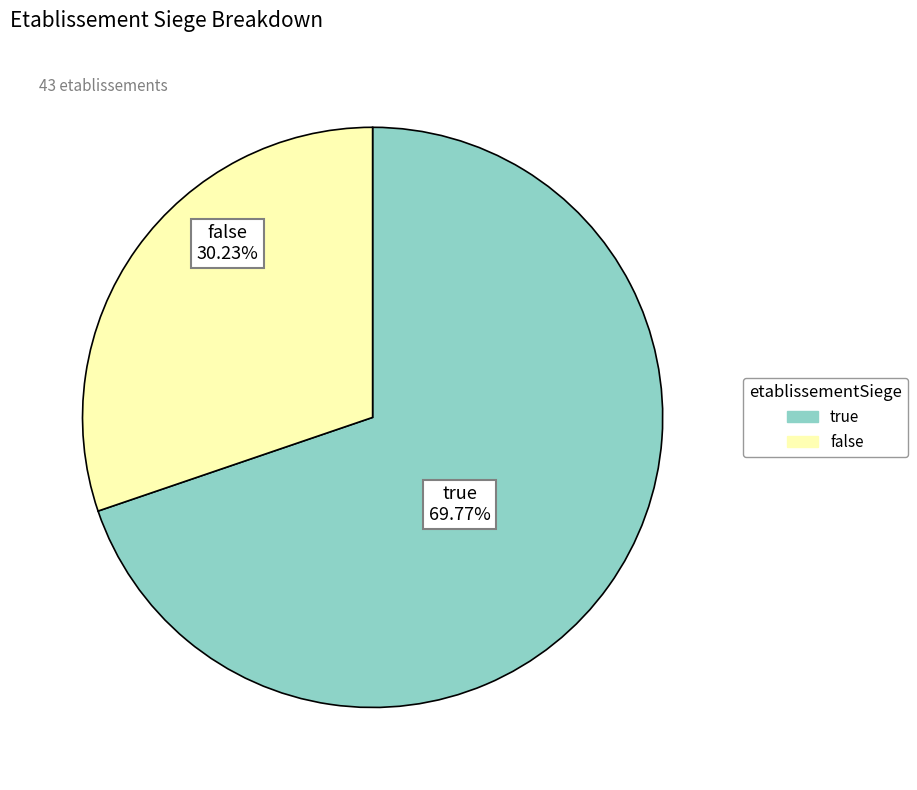

True or false: true accounts for 60% of the total.

False